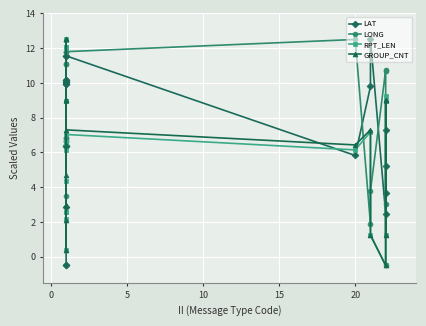

The value of LONG at 10 is 10.3. True or false?

False